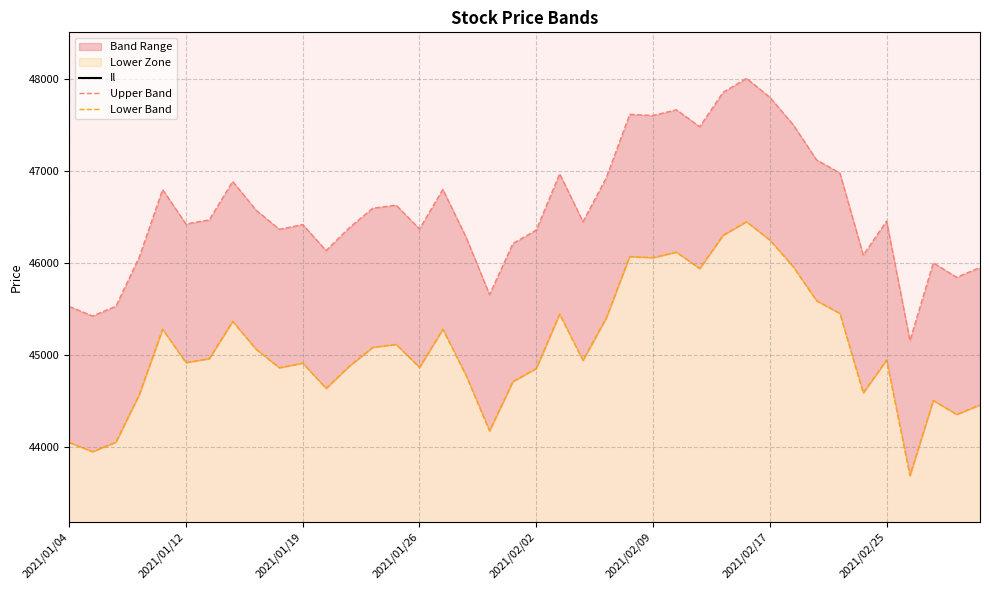

How many values in the Il series exceed 38025?

20